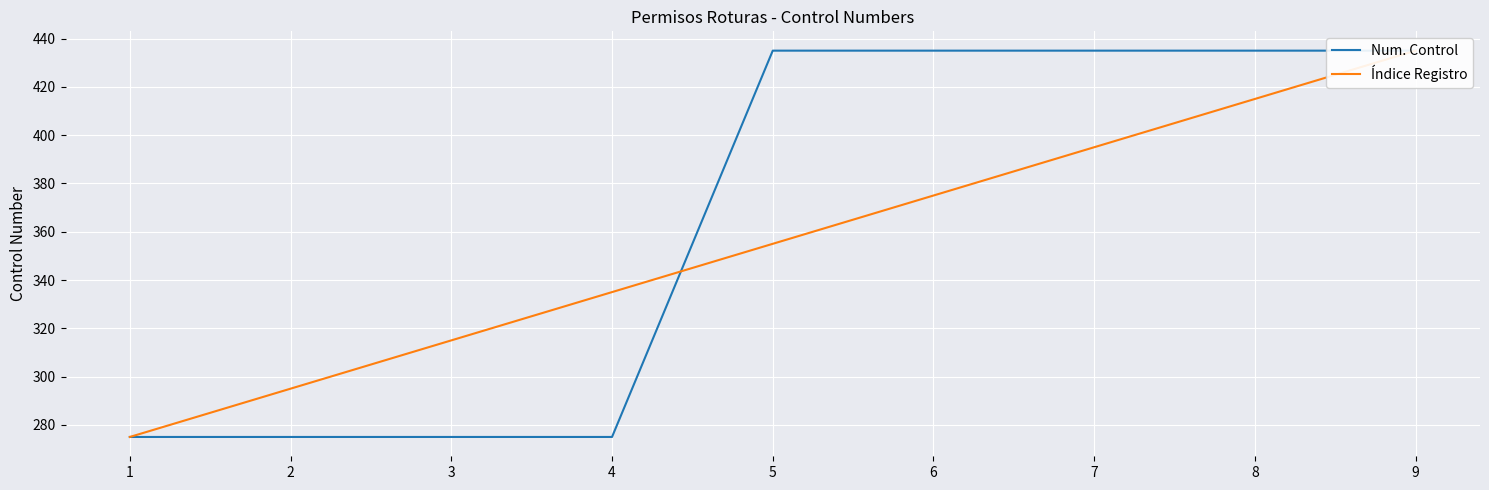

What is the average value of the Índice Registro series?

355.0